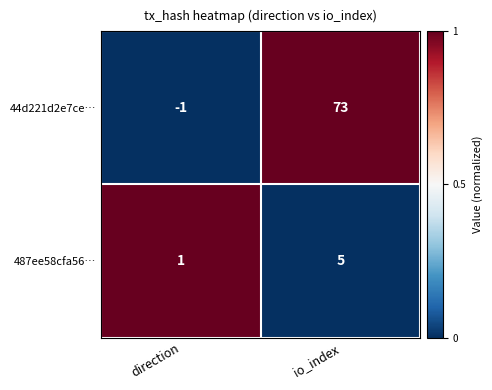

At direction, list the series in order from smallest to largest.

44d221d2e7ce…, 487ee58cfa56…